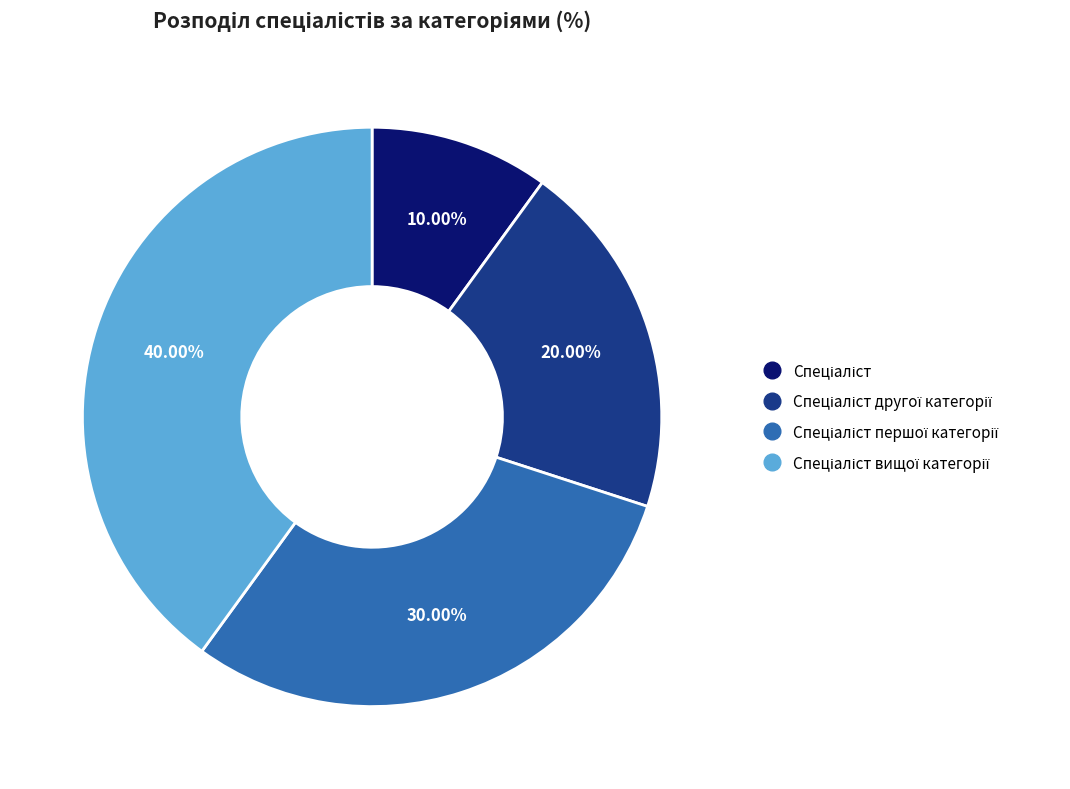

Does any single category account for the majority?

No